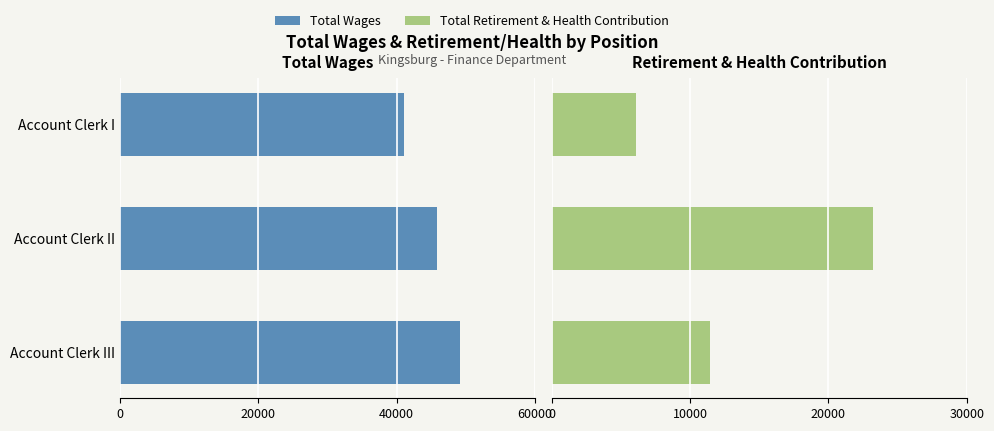

What is the difference between the second highest and minimum values in the Total Retirement & Health Contribution series?

5313